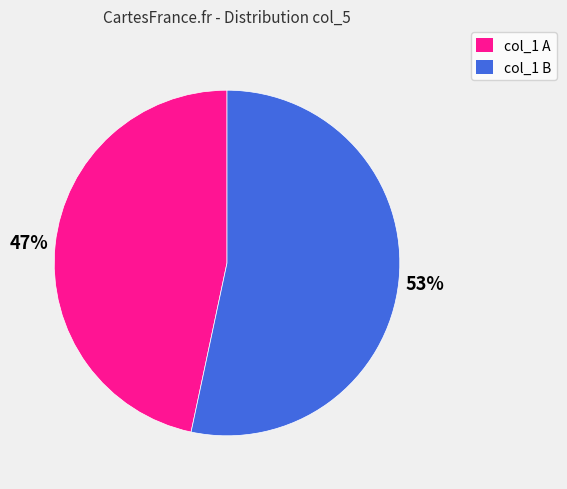

To the nearest percent, what is the average slice percentage?

50%